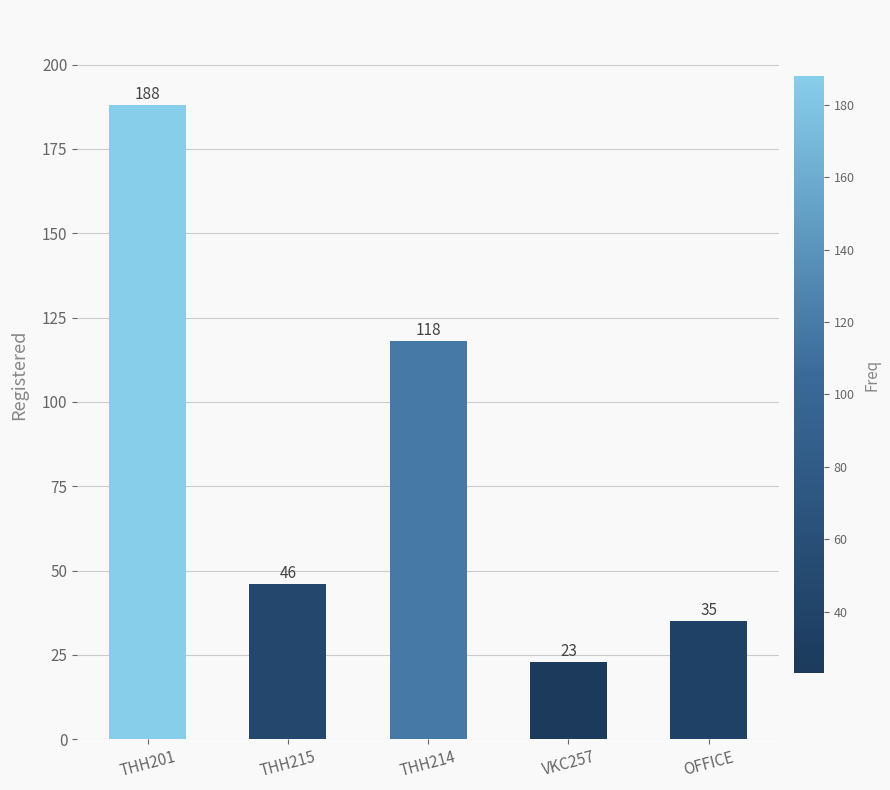

The value at THH201 is 188. True or false?

True